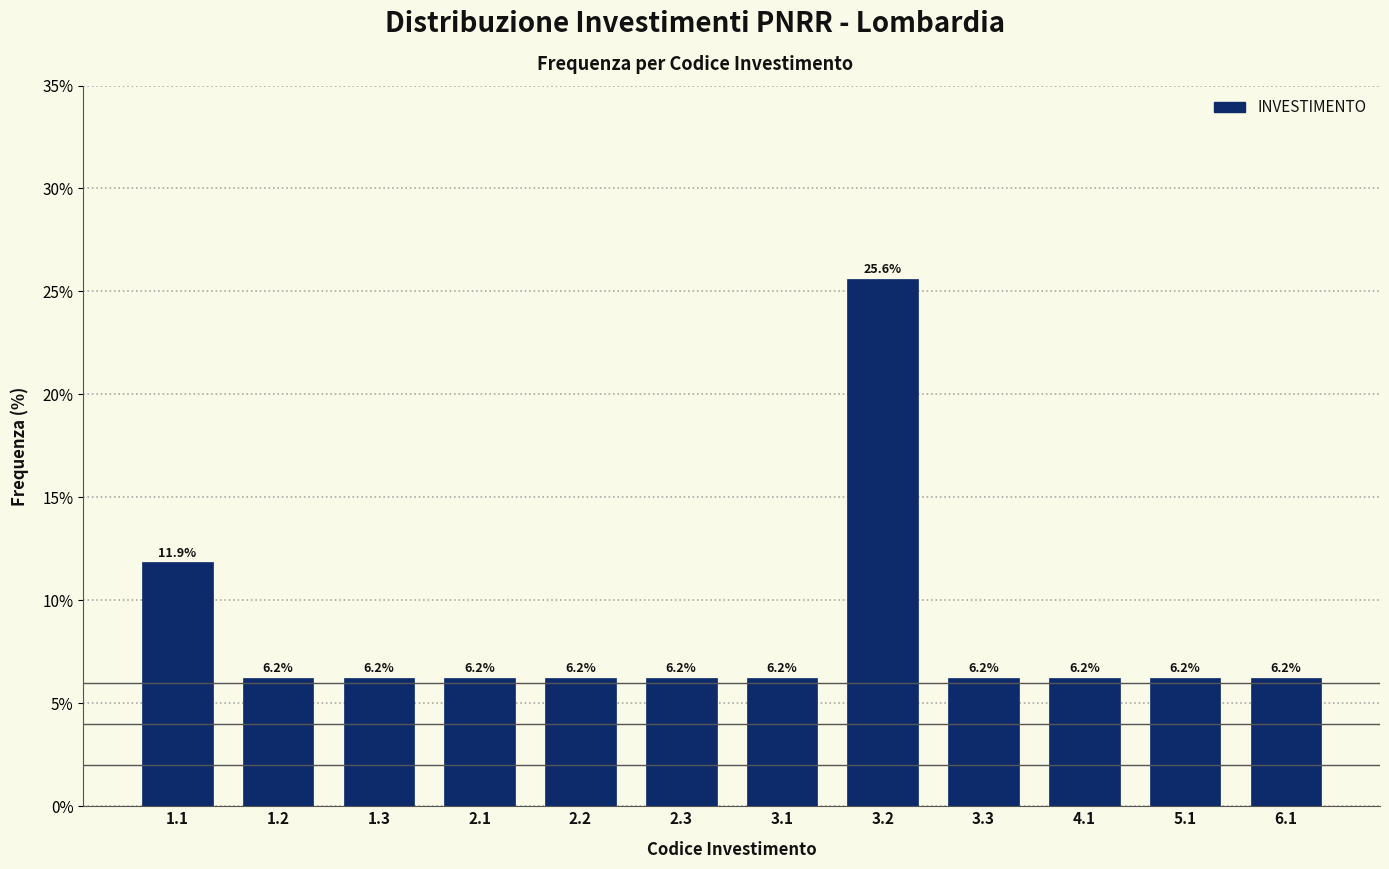

Is it true that the value at 1.1 is 11.9?

True